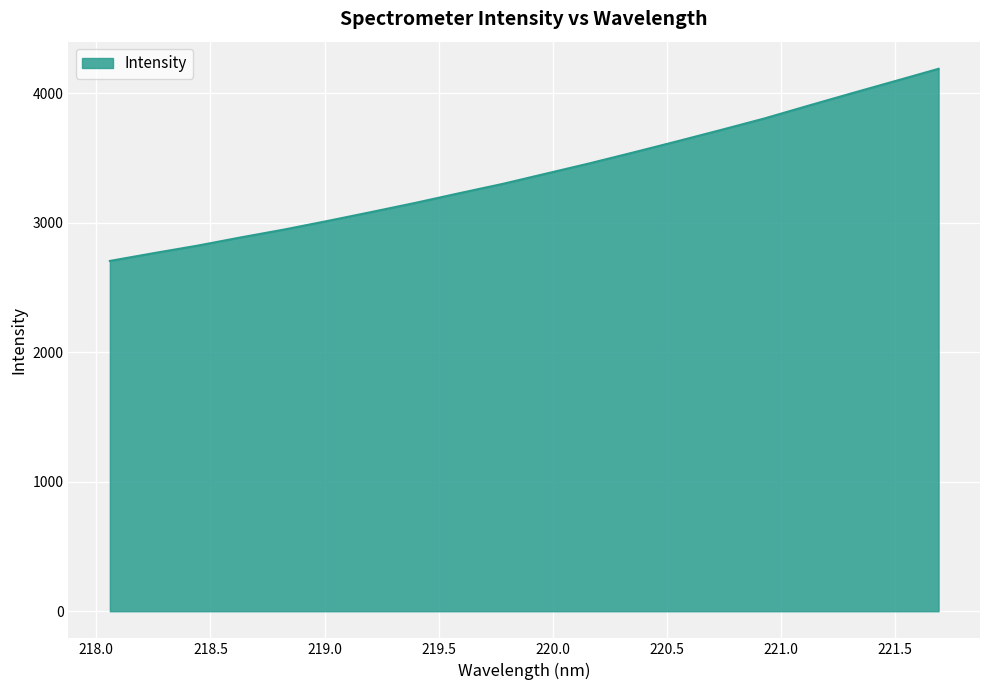

What is the difference between the second highest and second lowest values?

1329.0